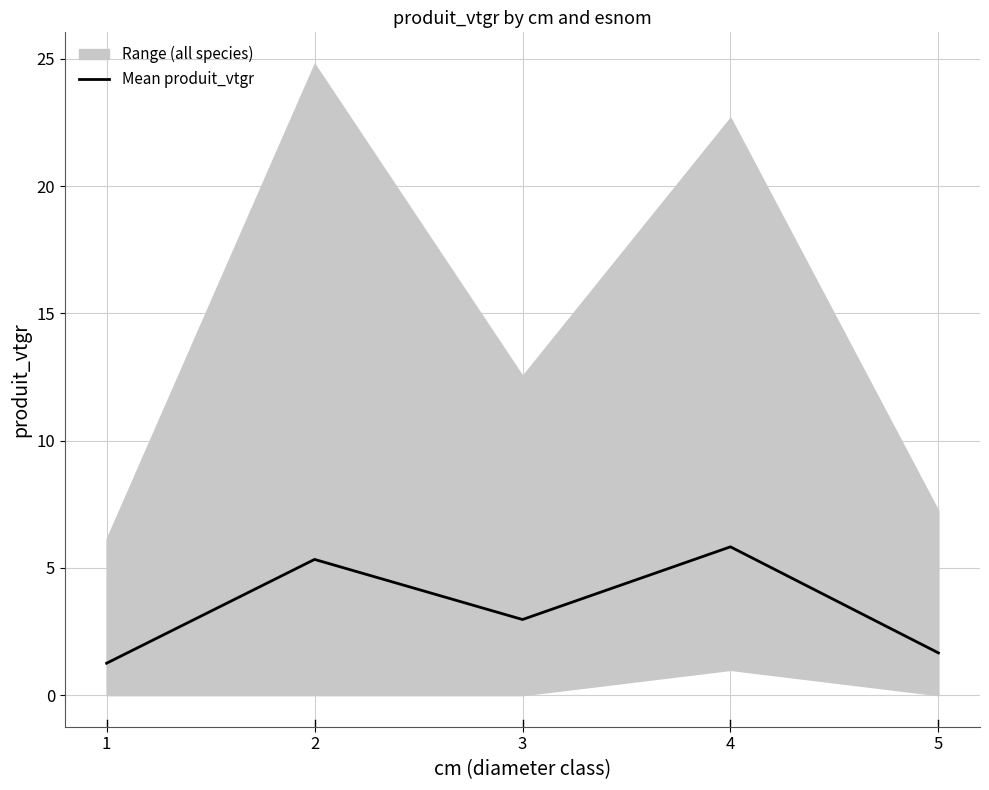

What is the ratio of the value at 4 to the value at 2?

1.1